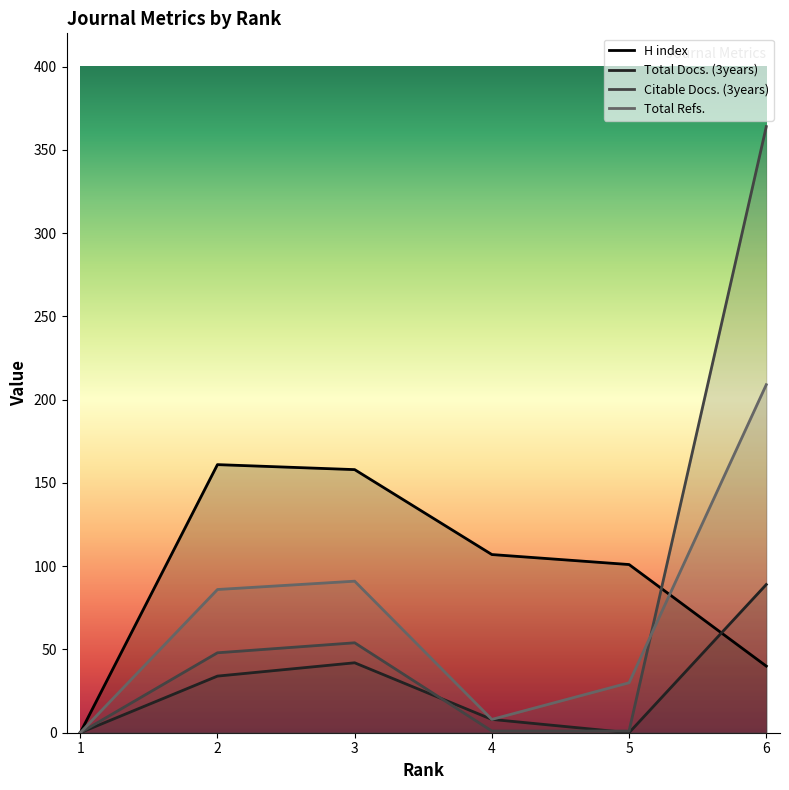

True or false: Total Refs. has more than 1 interior local peaks.

False